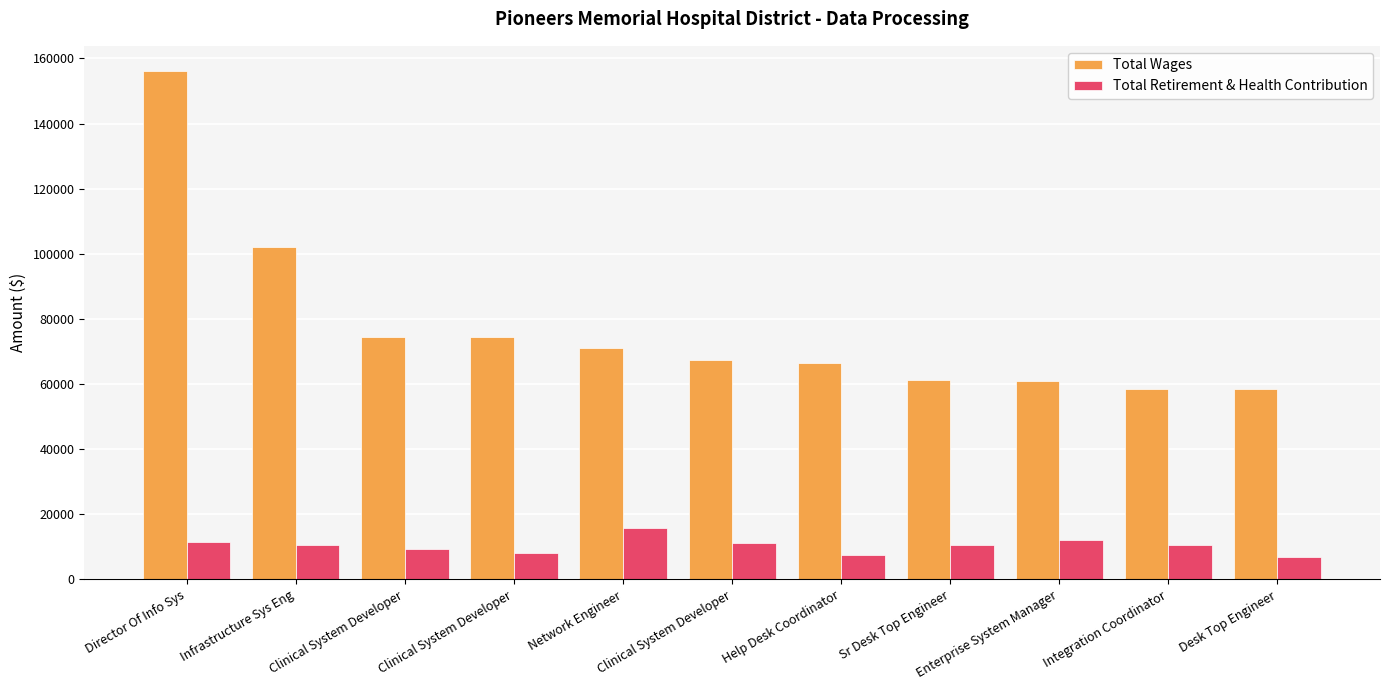

Which label corresponds to the smallest value in the chart?

Desk Top Engineer